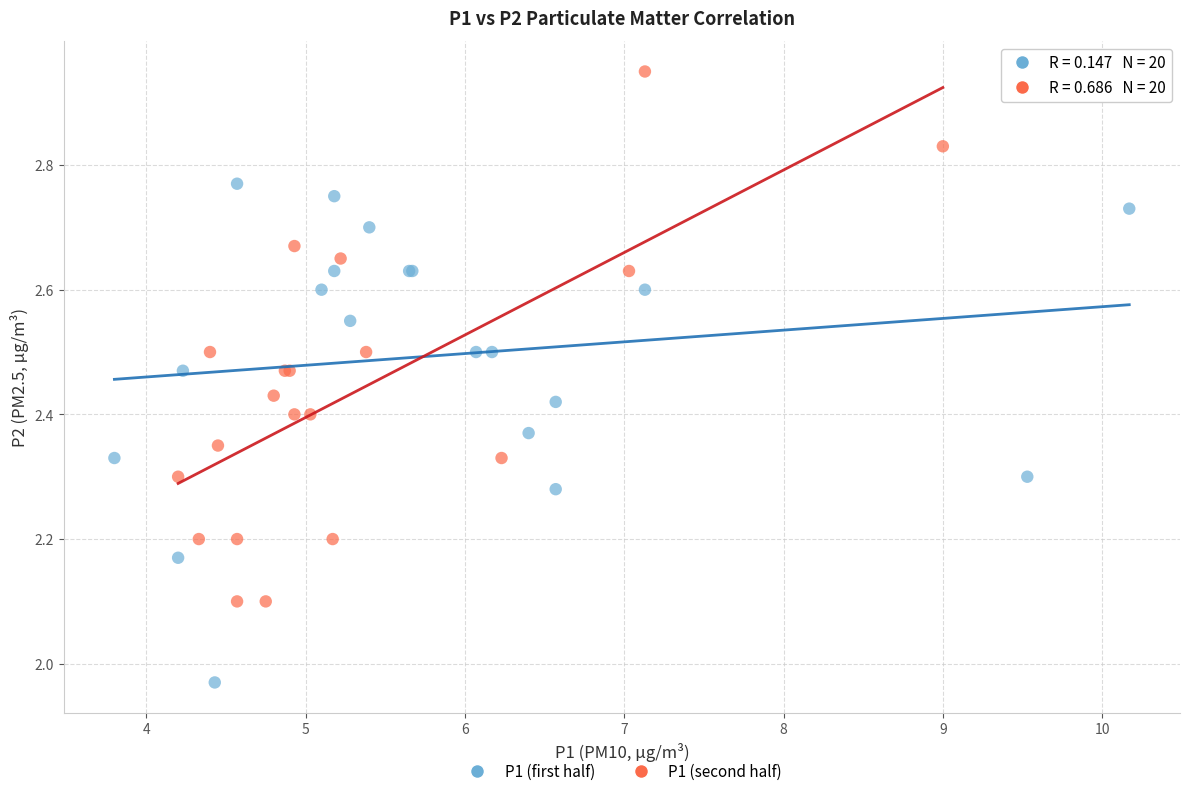

What are all the series names shown in the legend?

P1 (first half), P1 (second half)